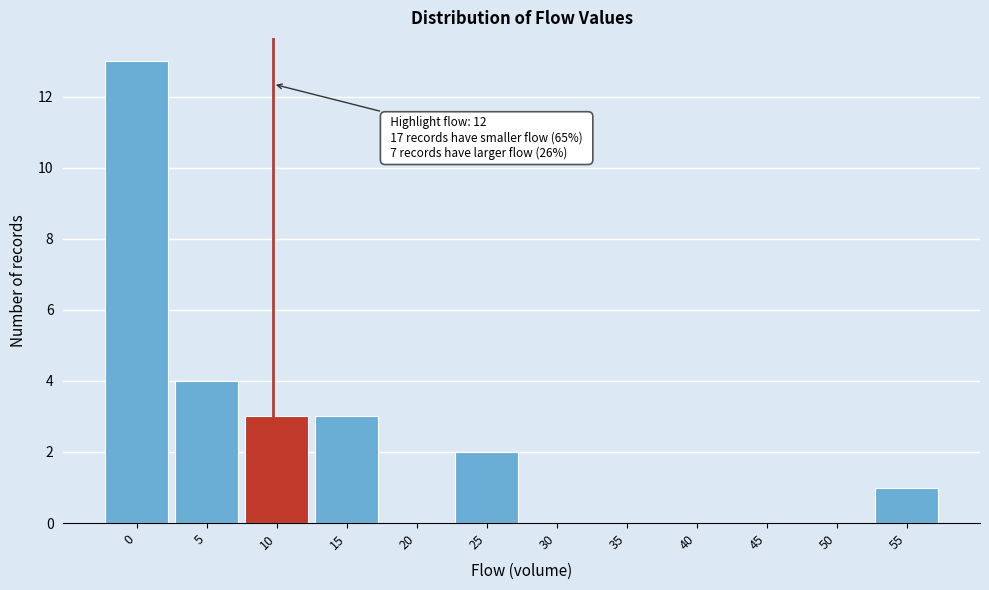

Reading right to left, list all the values displayed in this chart.

55=1	50=0	45=0	40=0	35=0	30=0	25=2	20=0	15=3	10=3	5=4	0=13